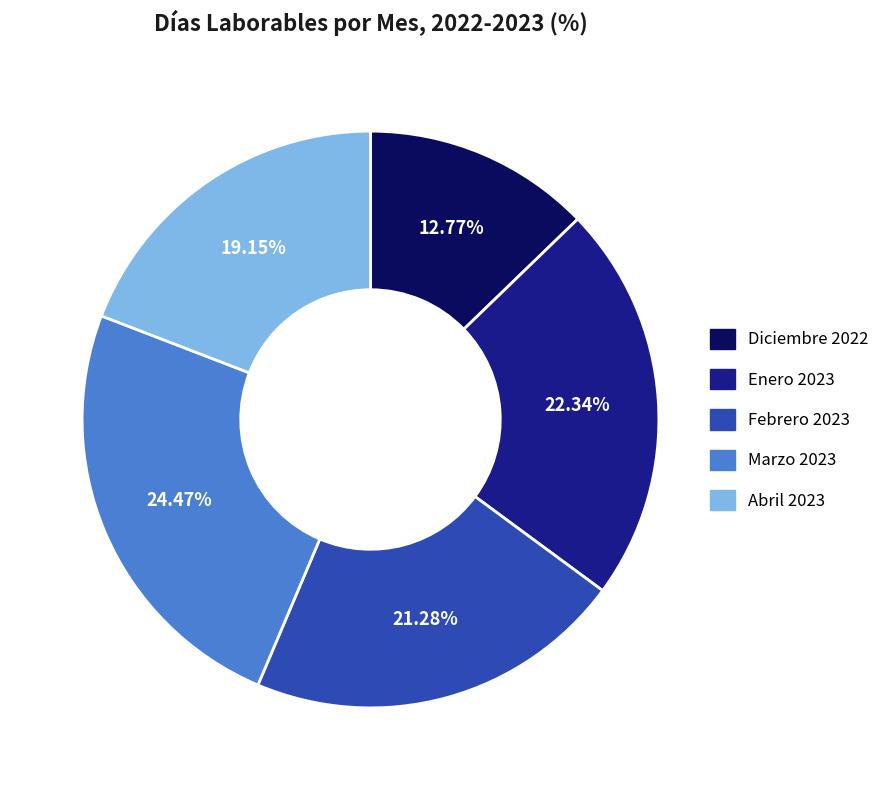

Approximately how many times larger is the value at Marzo 2023 compared to Enero 2023?

1.1